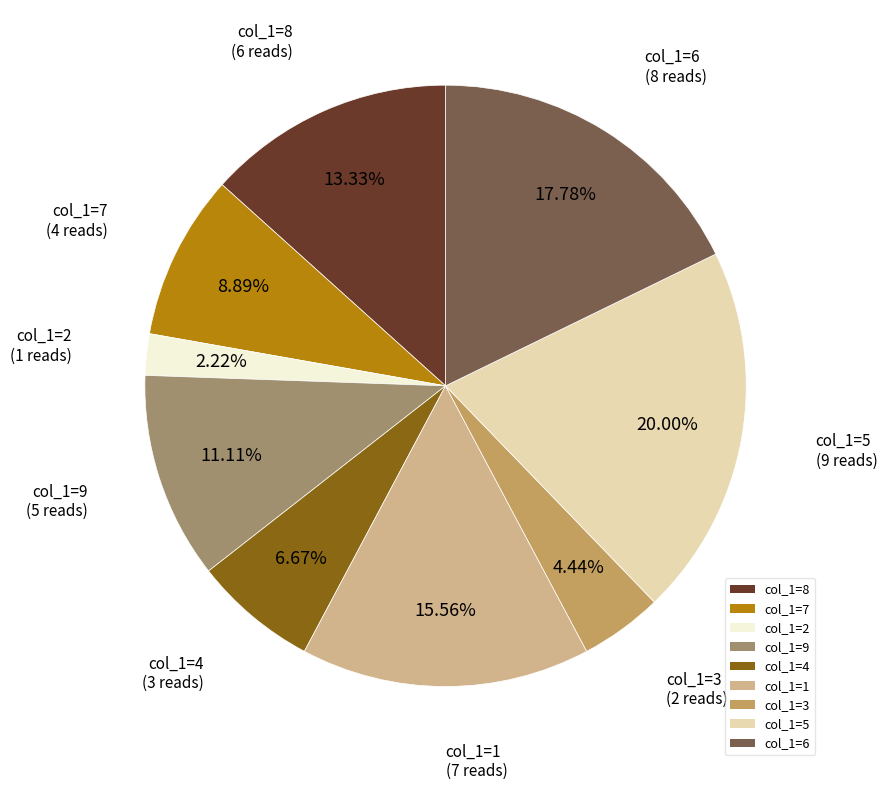

Rank the categories by value from highest to lowest.

col_1=5, col_1=6, col_1=1, col_1=8, col_1=9, col_1=7, col_1=4, col_1=3, col_1=2